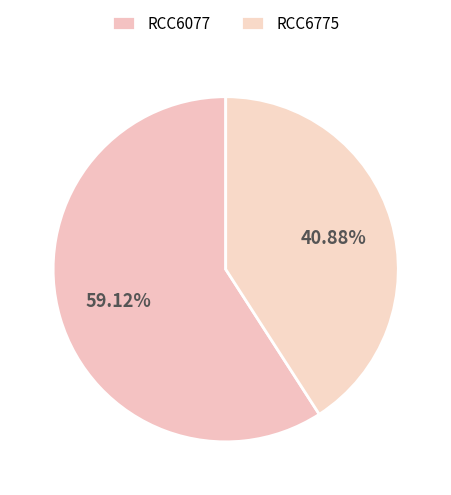

How many segments does this pie chart have?

2